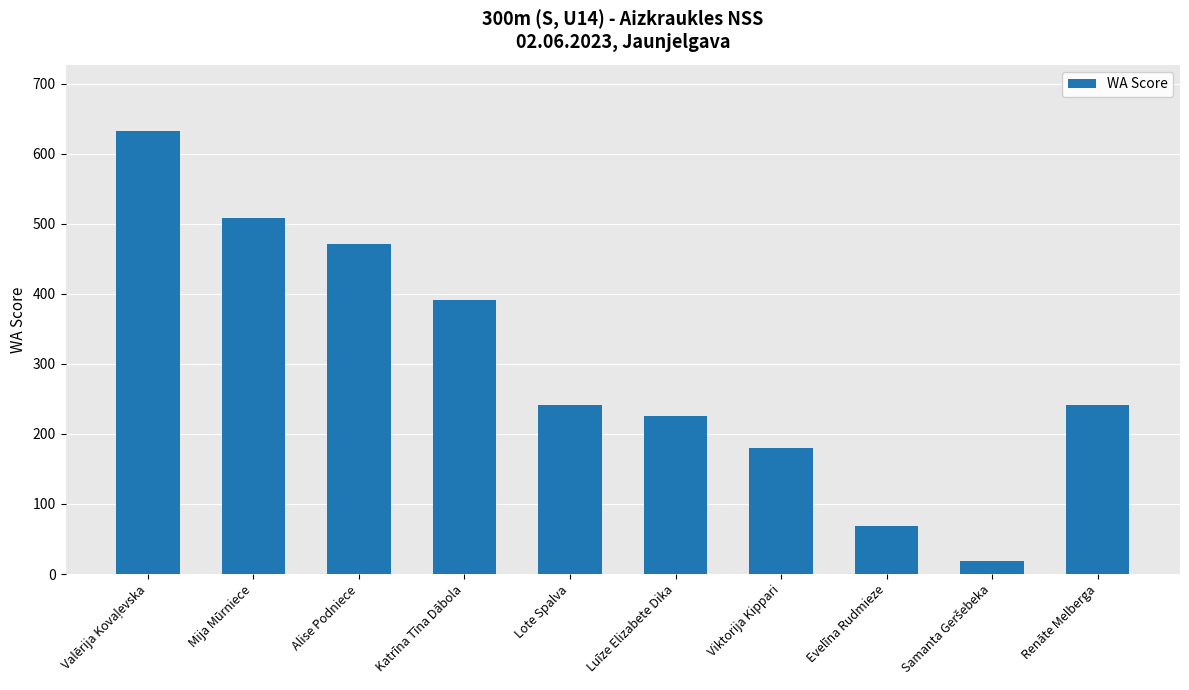

Where is the data nearest to the value 325?

Katrīna Tīna Dābola